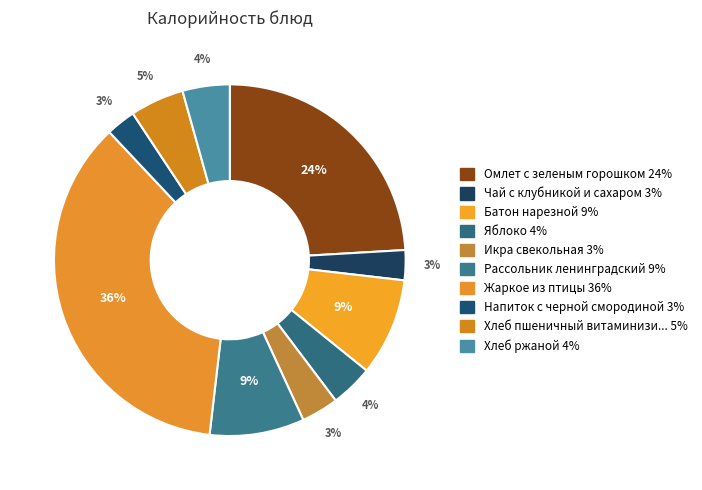

Count the number of slices in the pie.

10